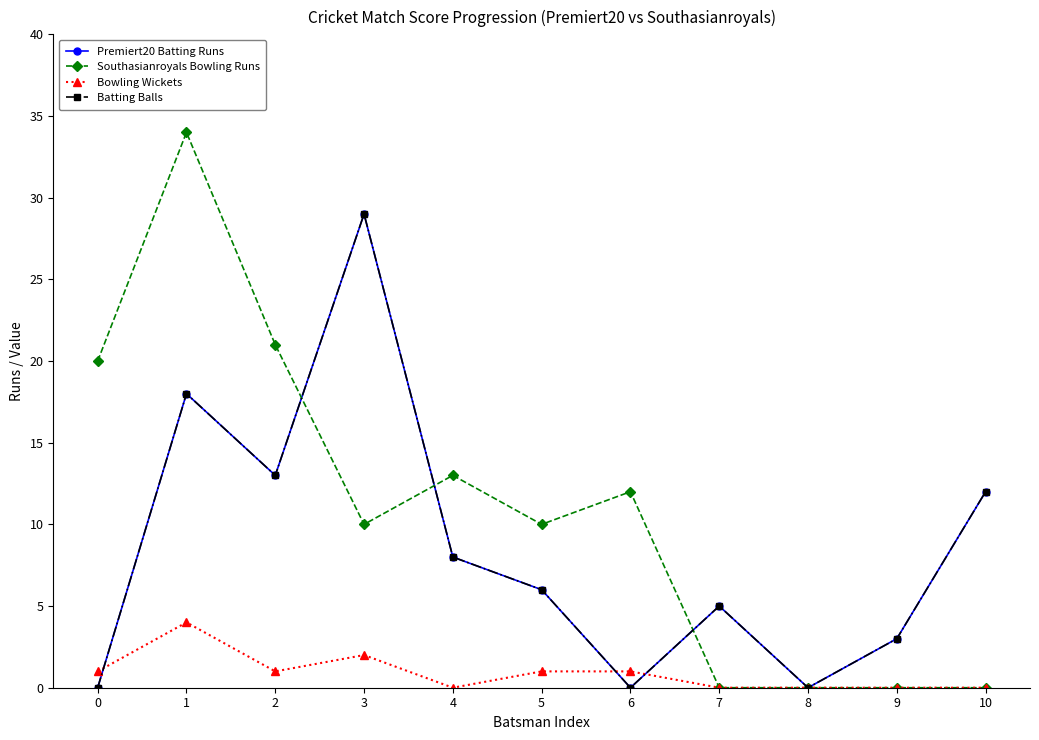

Does the chart have visible grid lines?

No